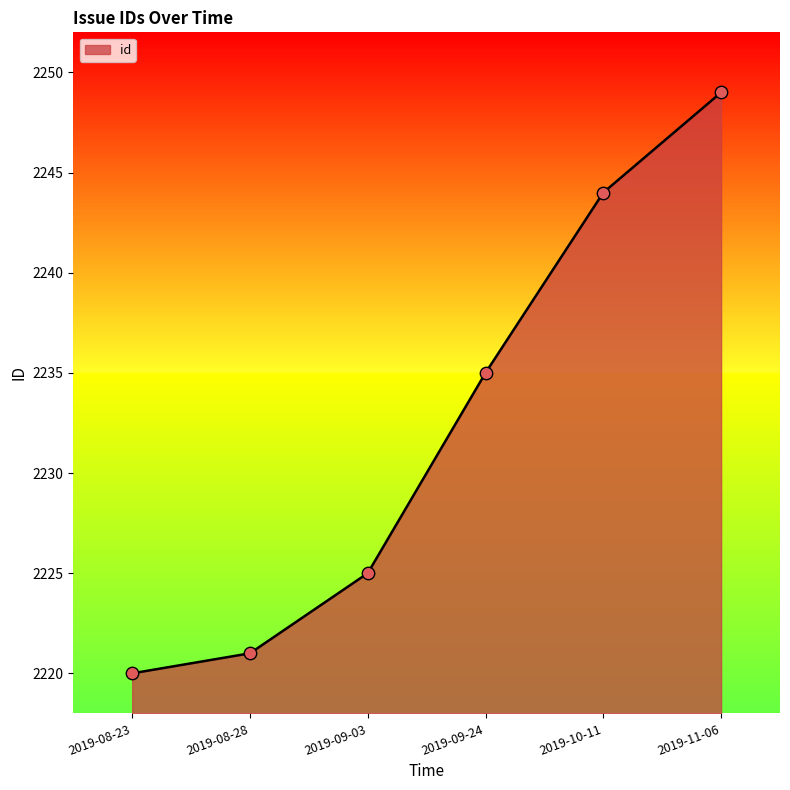

What is the change in value from 2019-08-23 to 2019-10-11?

+24